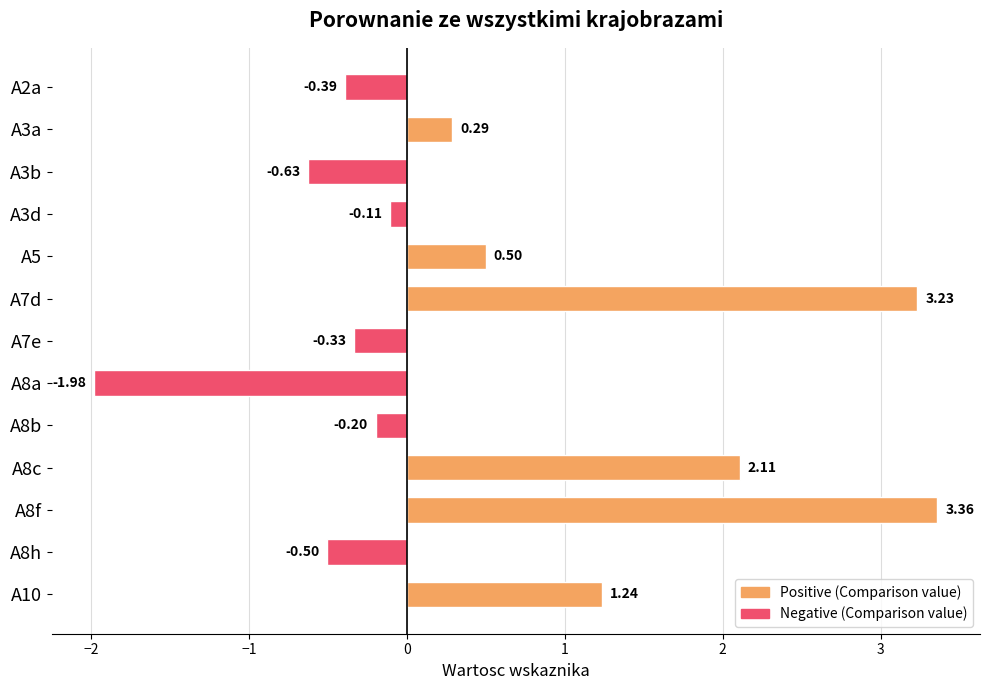

Count the number of values greater than 0.

6